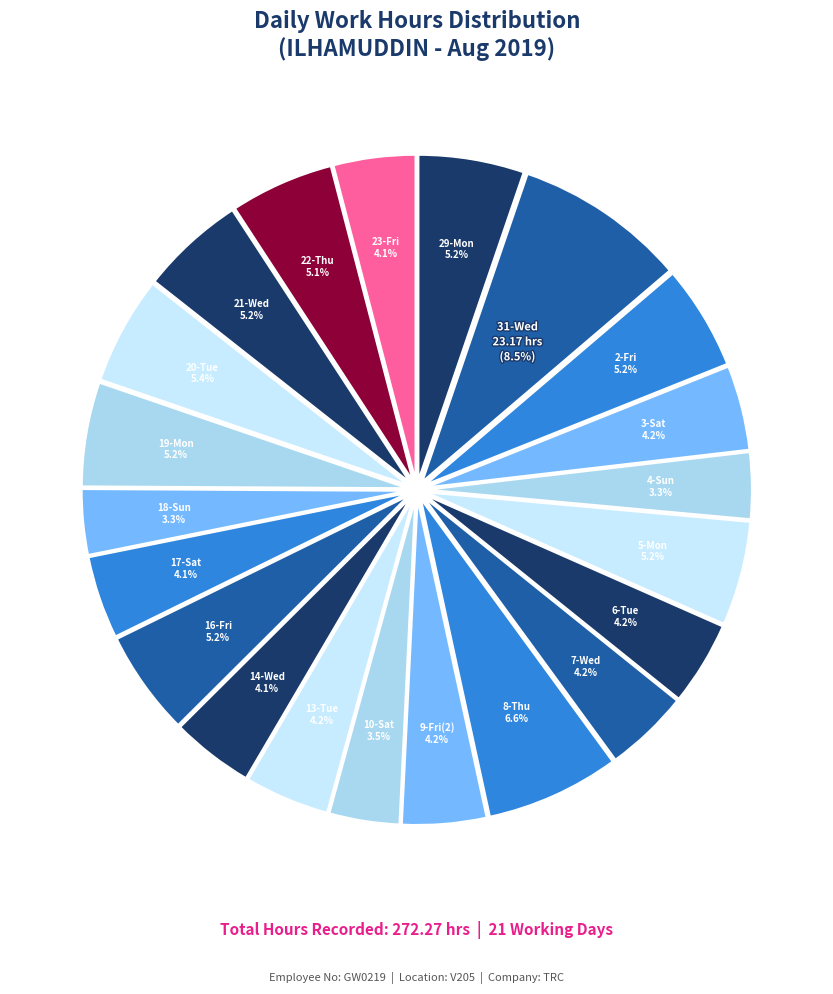

What percentage is the 22-Thu slice, to the nearest percent?

5%